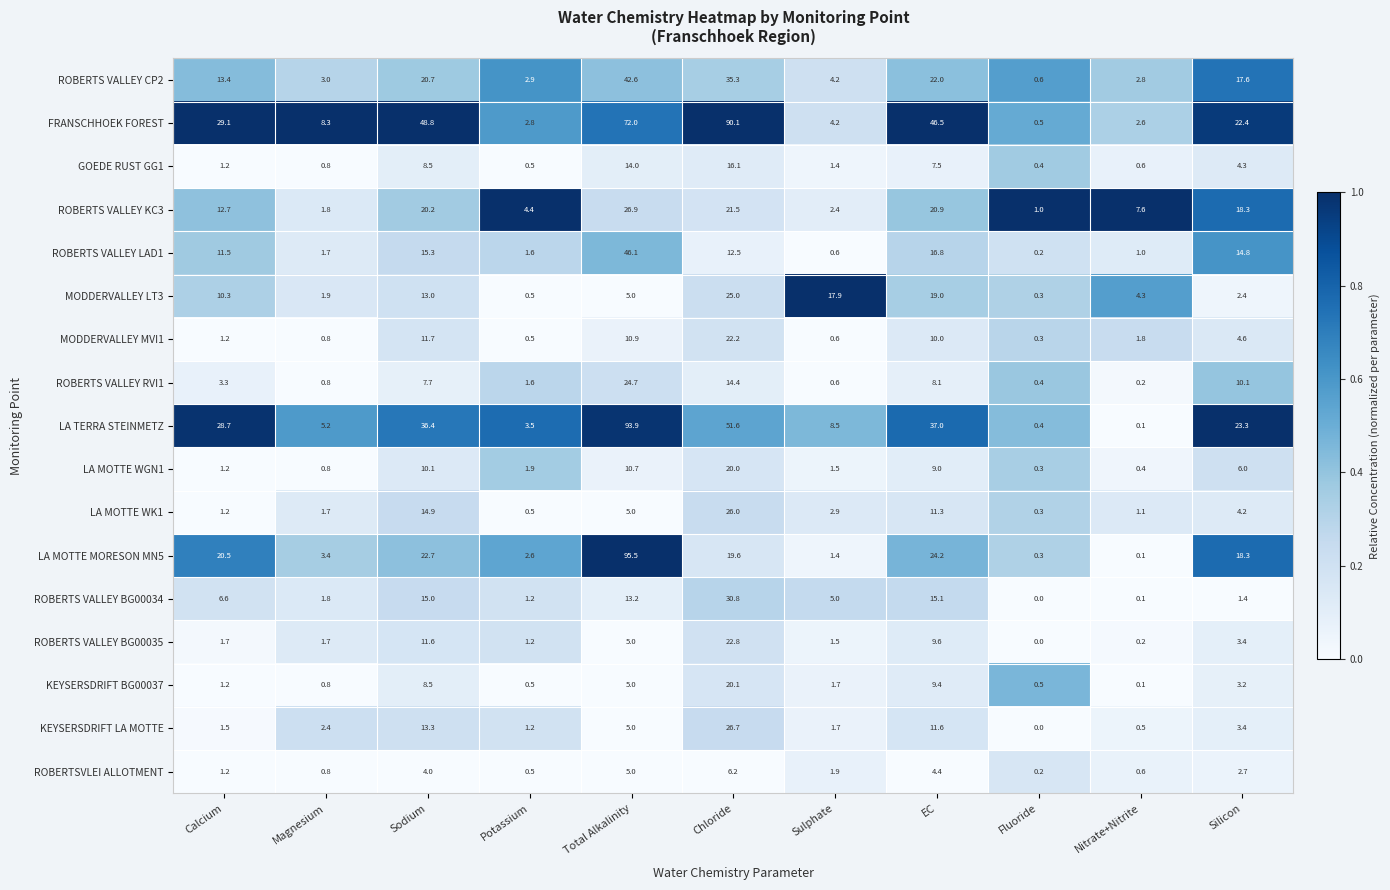

Which label corresponds to the smallest value in the chart?

Fluoride